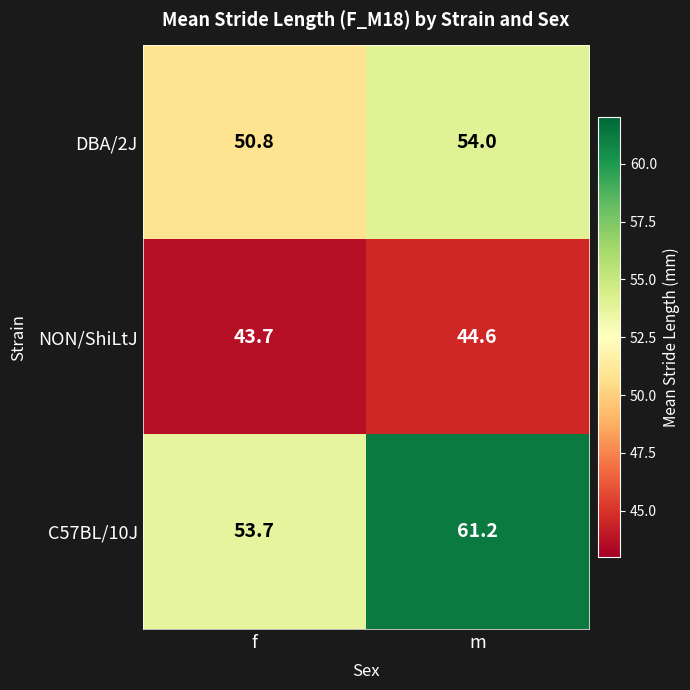

What is the maximum value for C57BL/10J?

61.2